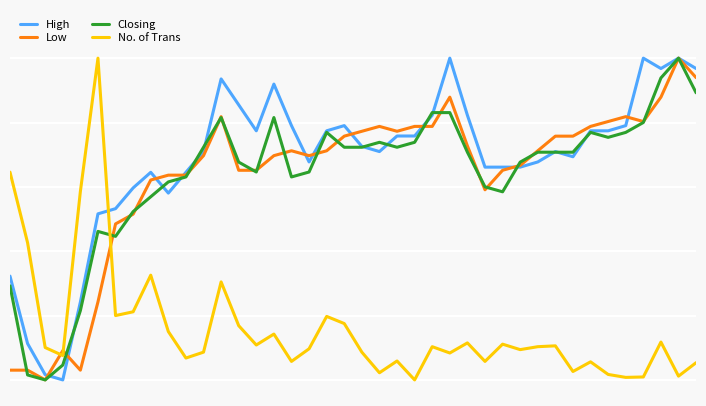

Is this an area chart (filled region under the line)?

No